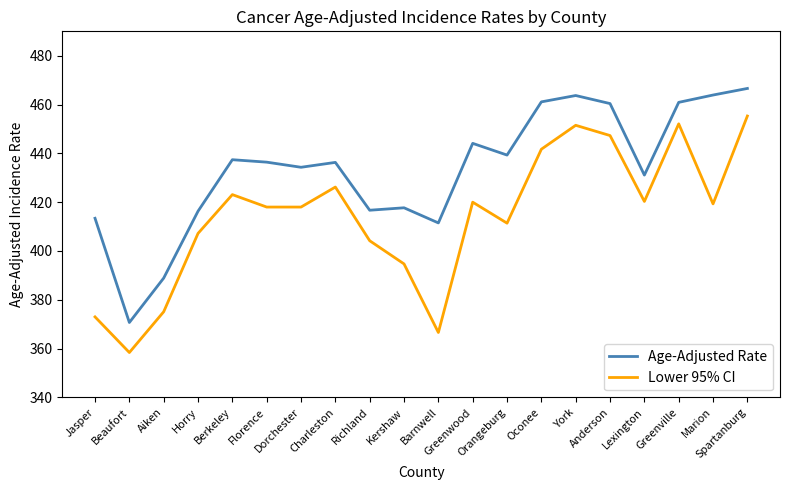

What are all the series names shown in the legend?

Age-Adjusted Rate, Lower 95% CI